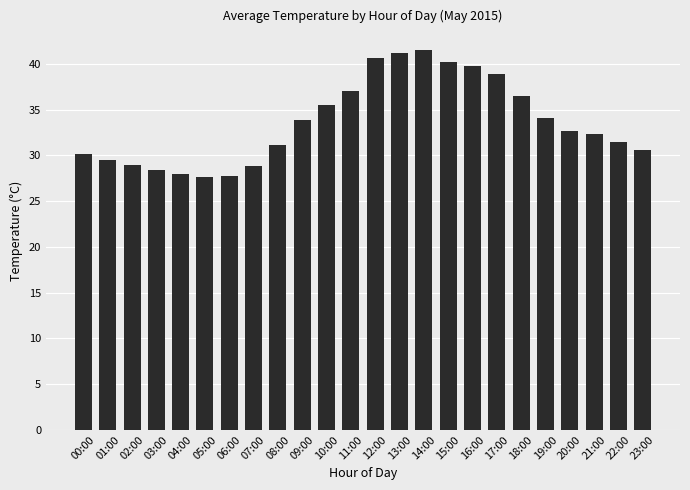

True or false: the data shows 16.0 at 16:00.

False